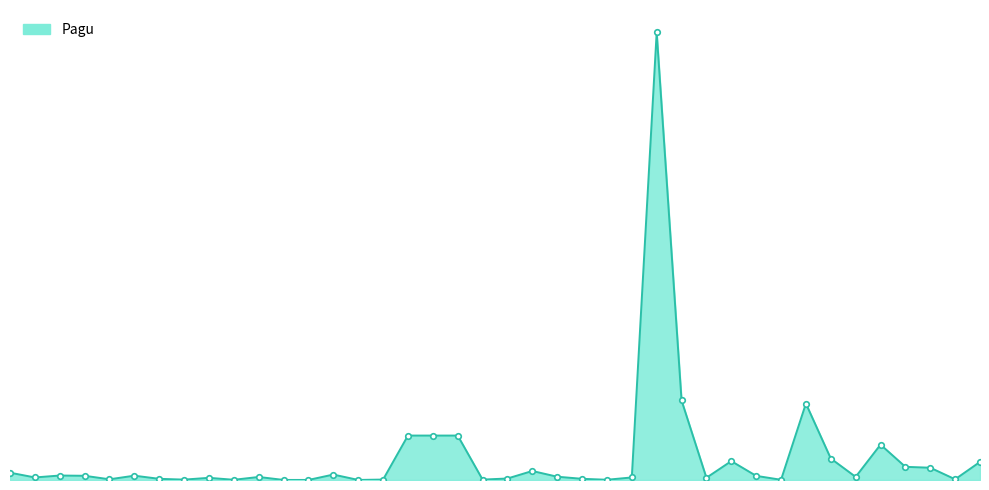

At which category does the data reach its first local valley?

2021-01-01